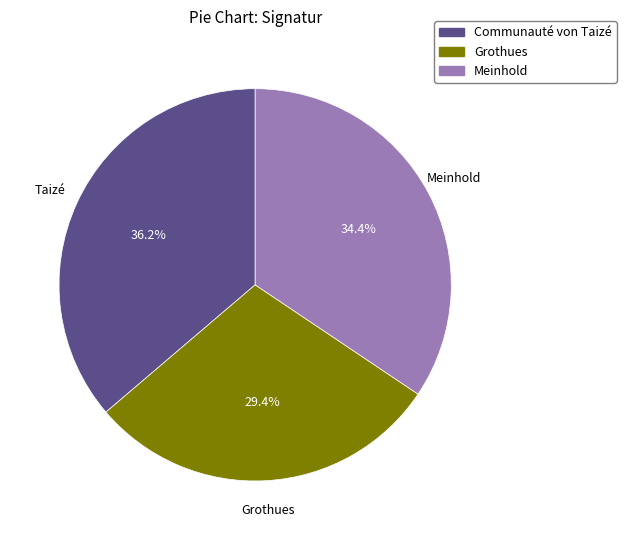

Does any single category account for the majority?

No